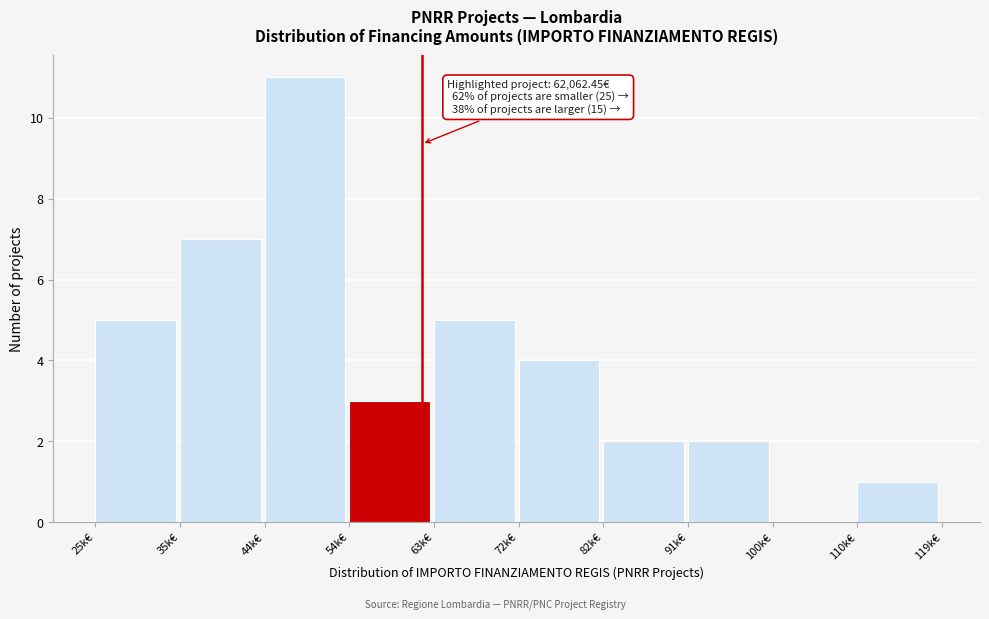

Reading right to left, what are all the values shown in this chart?

110k€=1	100k€=0	91k€=2	82k€=2	72k€=4	63k€=5	54k€=3	44k€=11	35k€=7	25k€=5